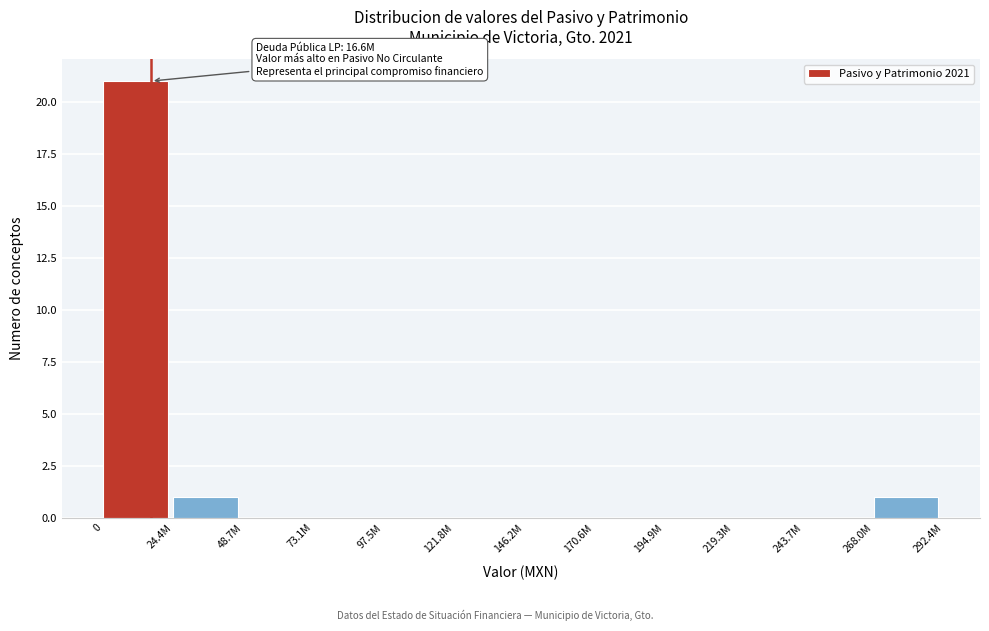

Reading right to left, what are all the values shown in this chart?

268.0M=1	243.7M=0	219.3M=0	194.9M=0	170.6M=0	146.2M=0	121.8M=0	97.5M=0	73.1M=0	48.7M=0	24.4M=1	0=21